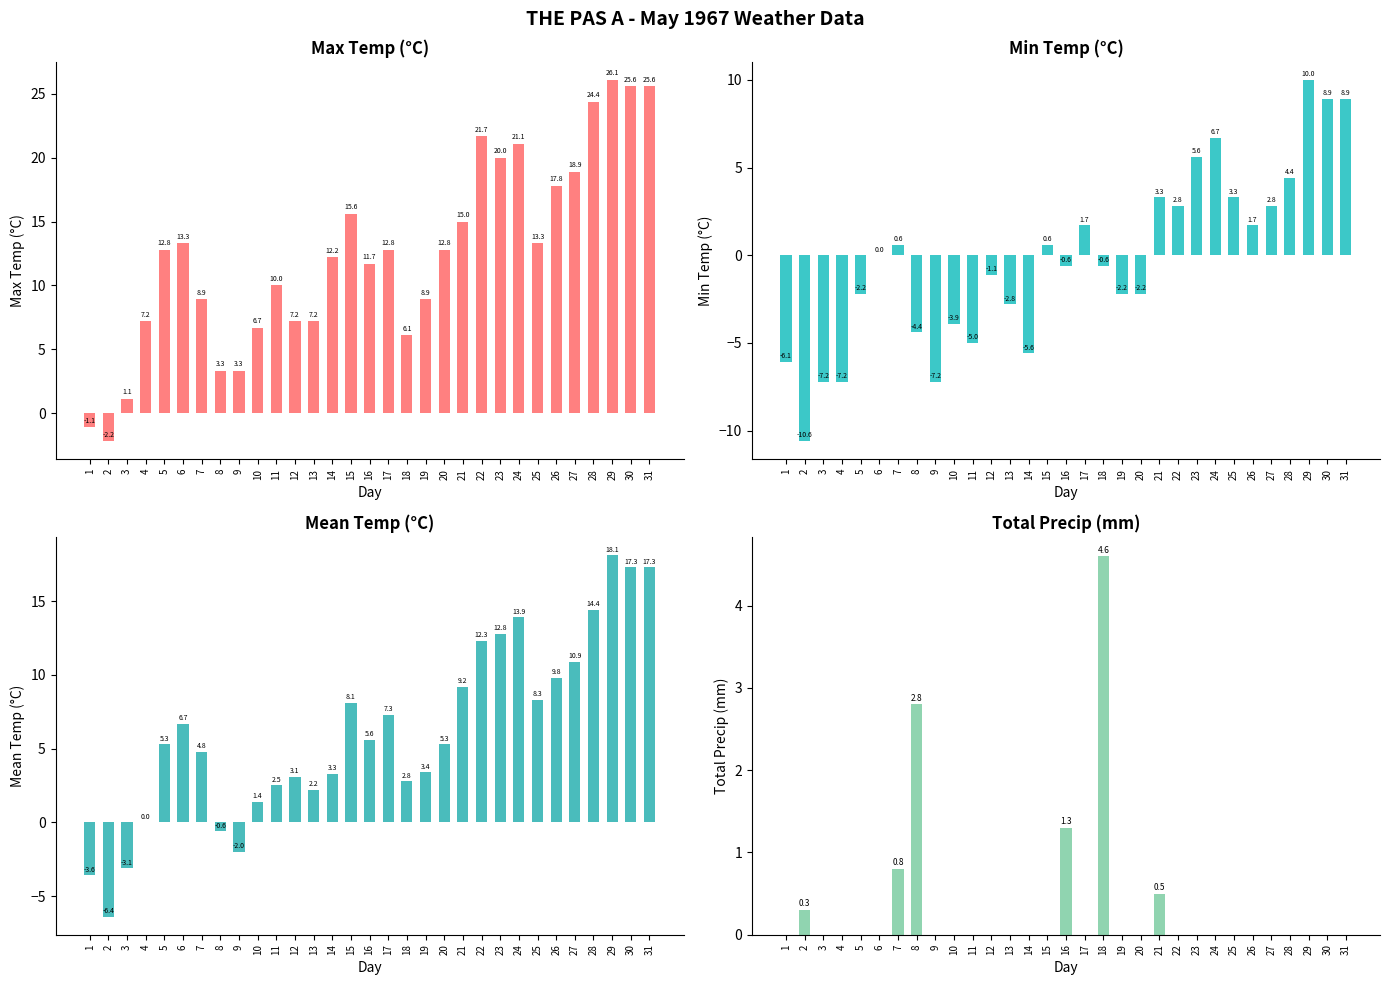

Between 19 and 11, which is larger?

11